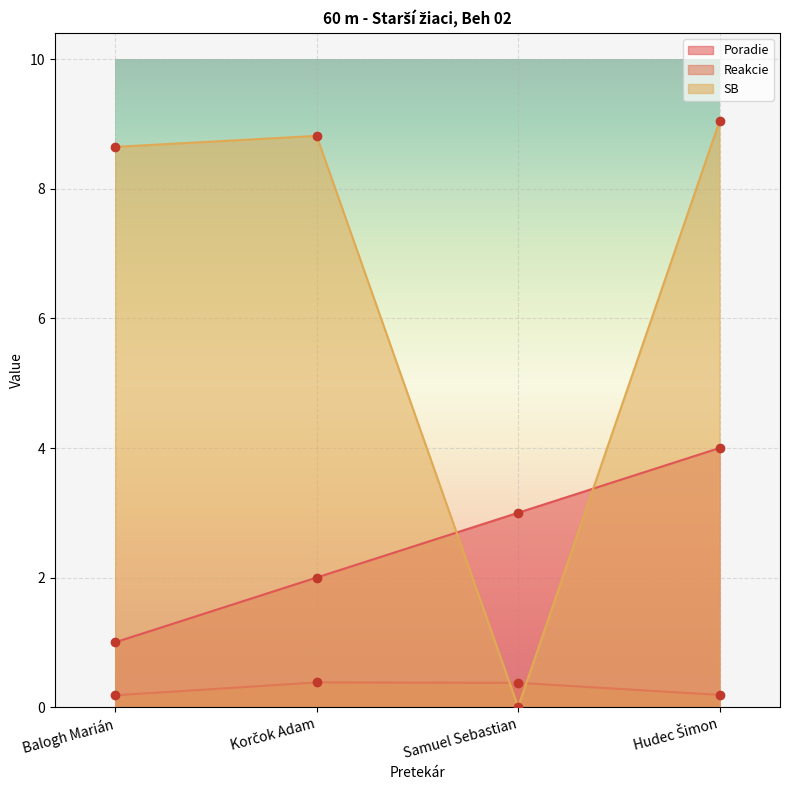

At which category does the chart reach its minimum across all series?

Samuel Sebastian